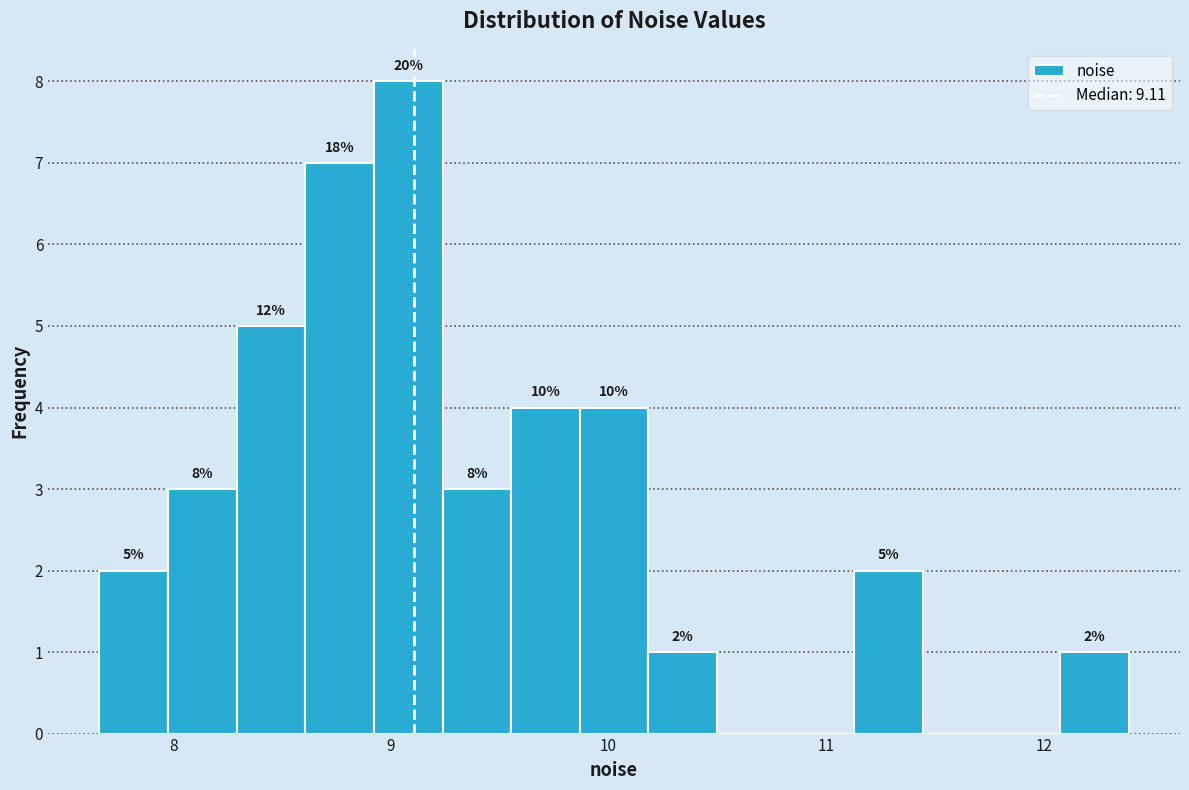

Read against the x-axis, roughly where is the centre of the tallest bar?

9.1